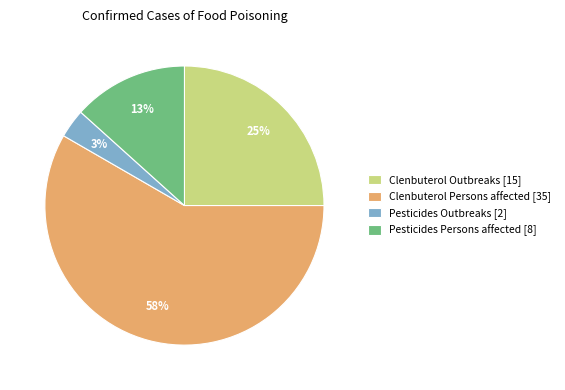

To the nearest percent, what percentage of the pie is Pesticides Persons affected [8]?

13%